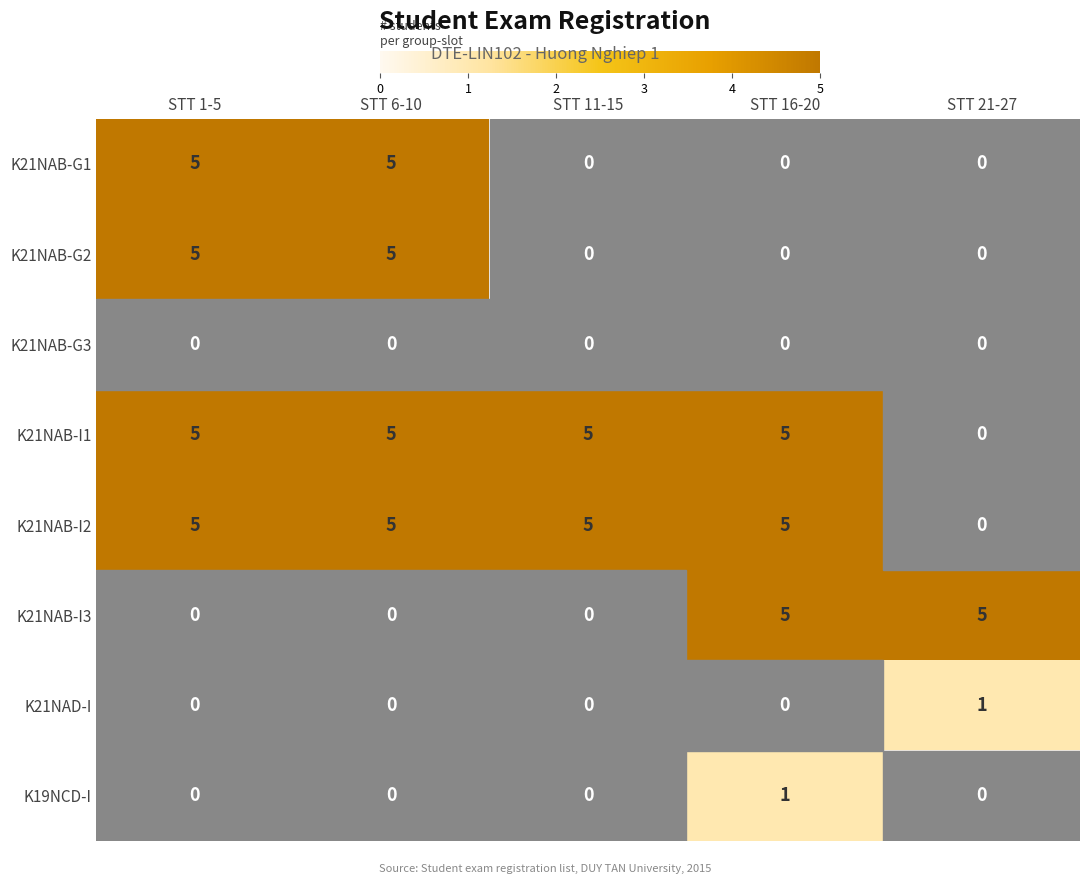

What is the approximate value of K21NAB-I3 at STT 16-20?

5